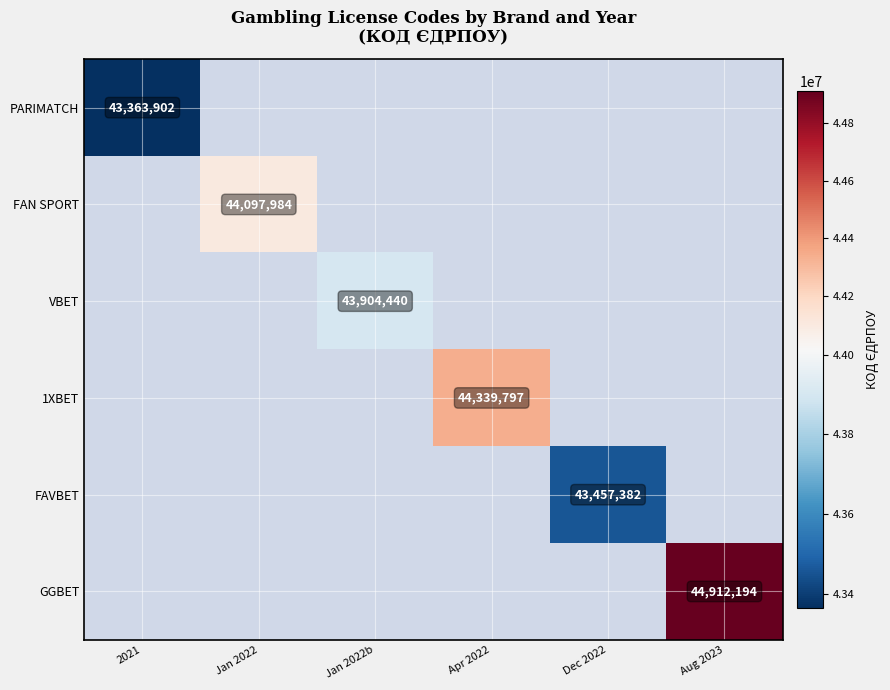

What is the smallest value displayed?

43363902.0